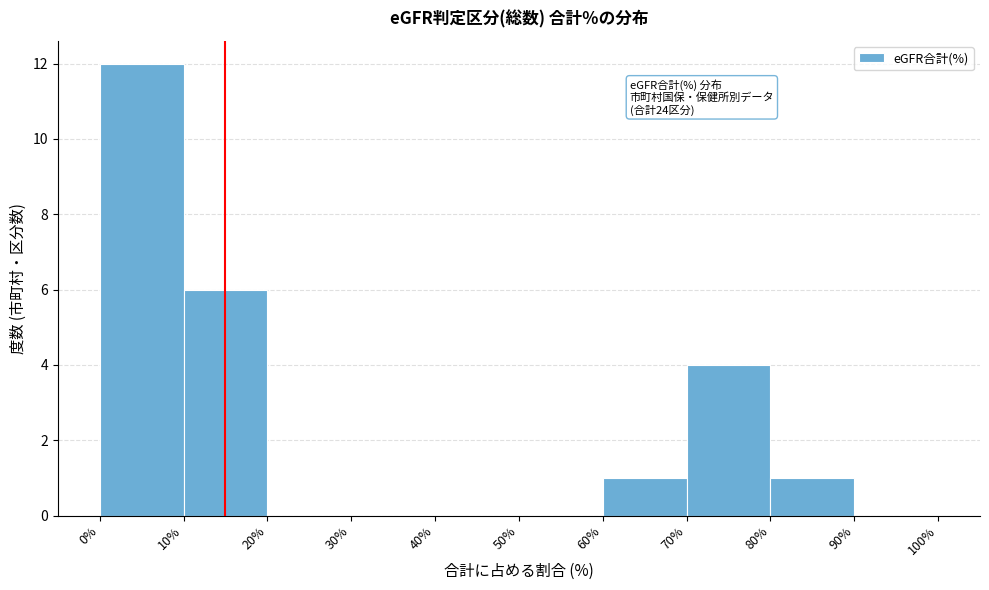

Over which range of the x-axis is the bar tallest?

0% to 10%